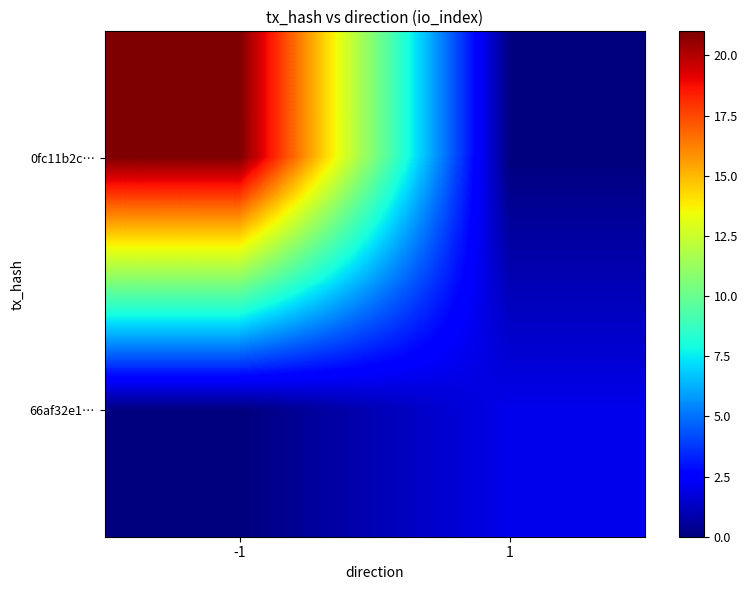

Rank the series by their average value, from lowest to highest.

66af32e1…, 0fc11b2c…